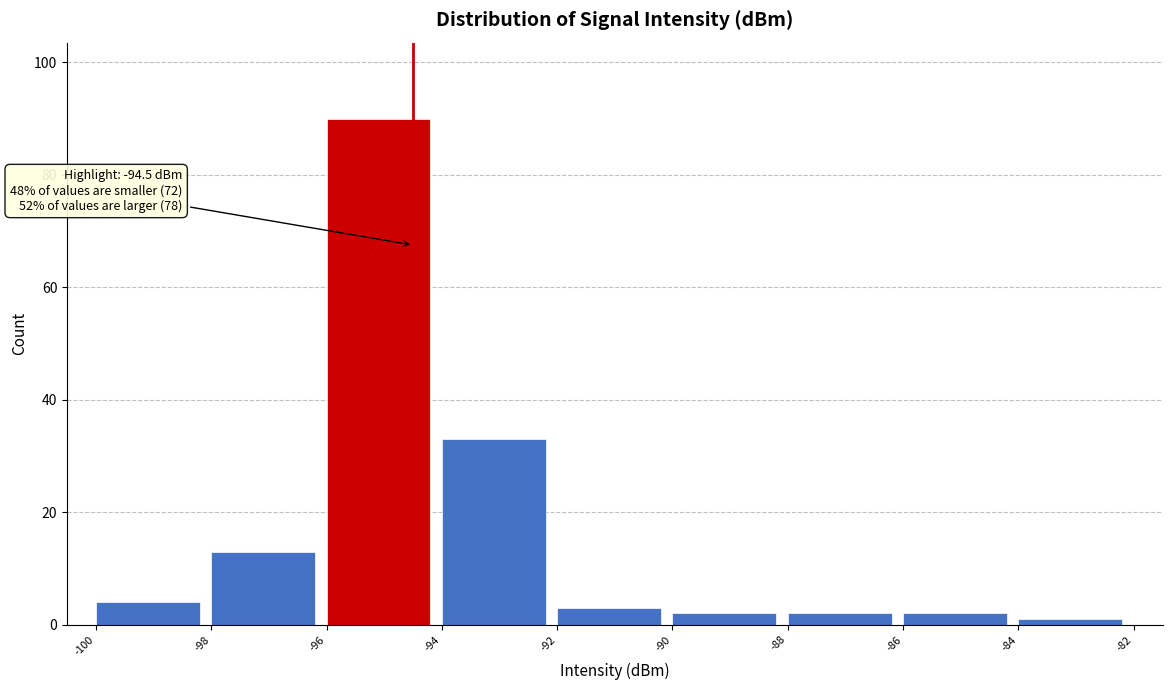

Which range on the x-axis has the tallest bar?

-96 to -94